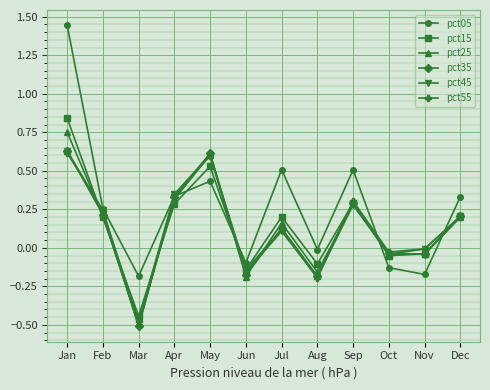

Which category has the lowest value in the pct45 series?

Mar